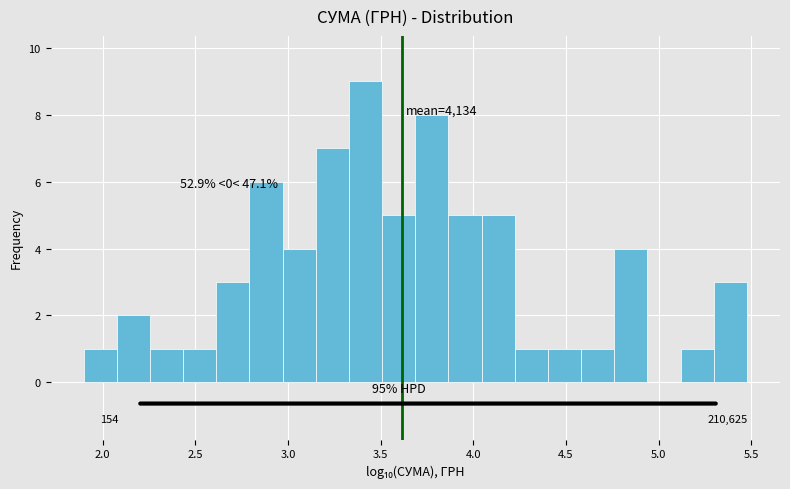

Read against the x-axis, roughly where is the centre of the tallest bar?

3.40